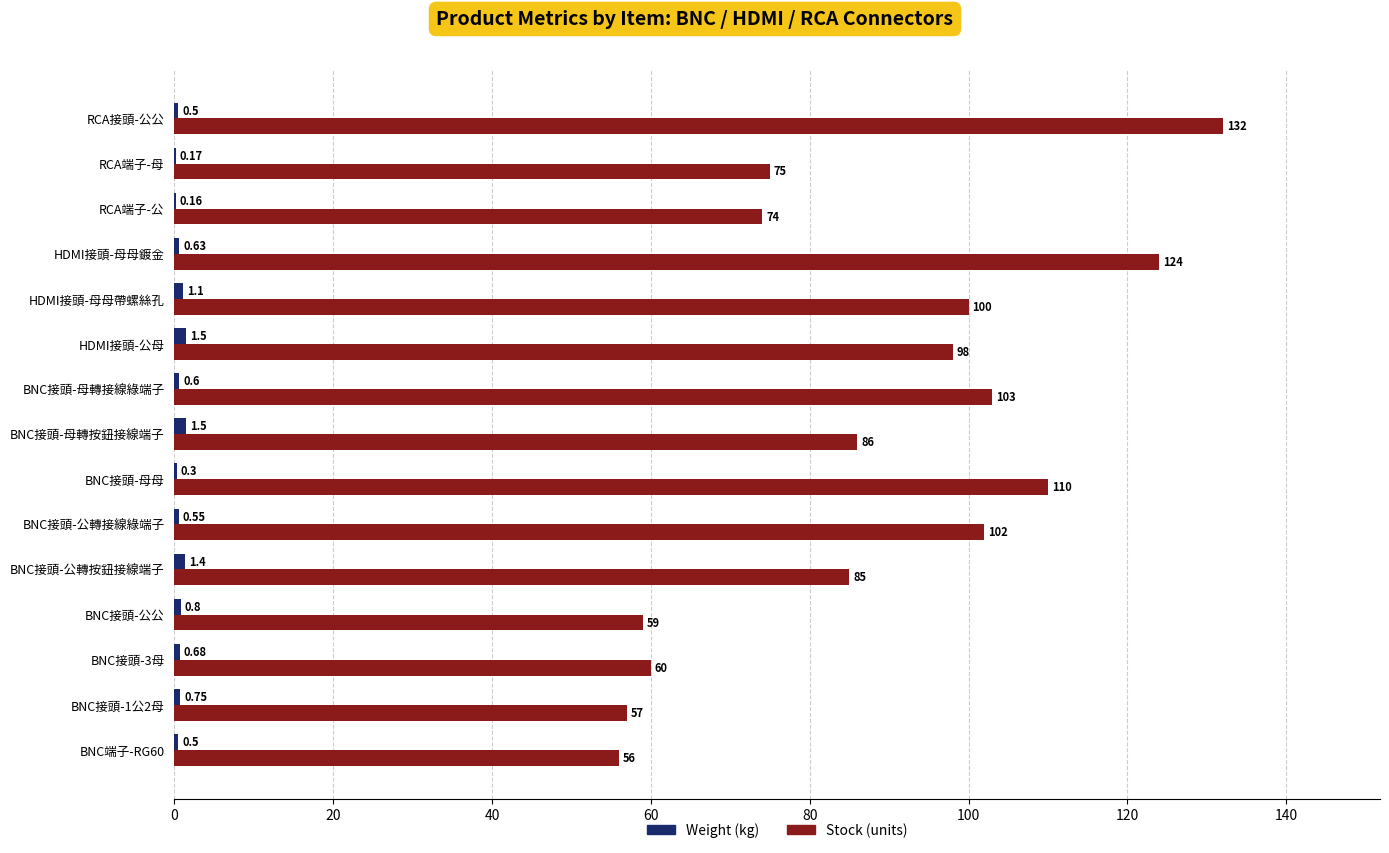

What is the maximum value shown in the chart?

132.0